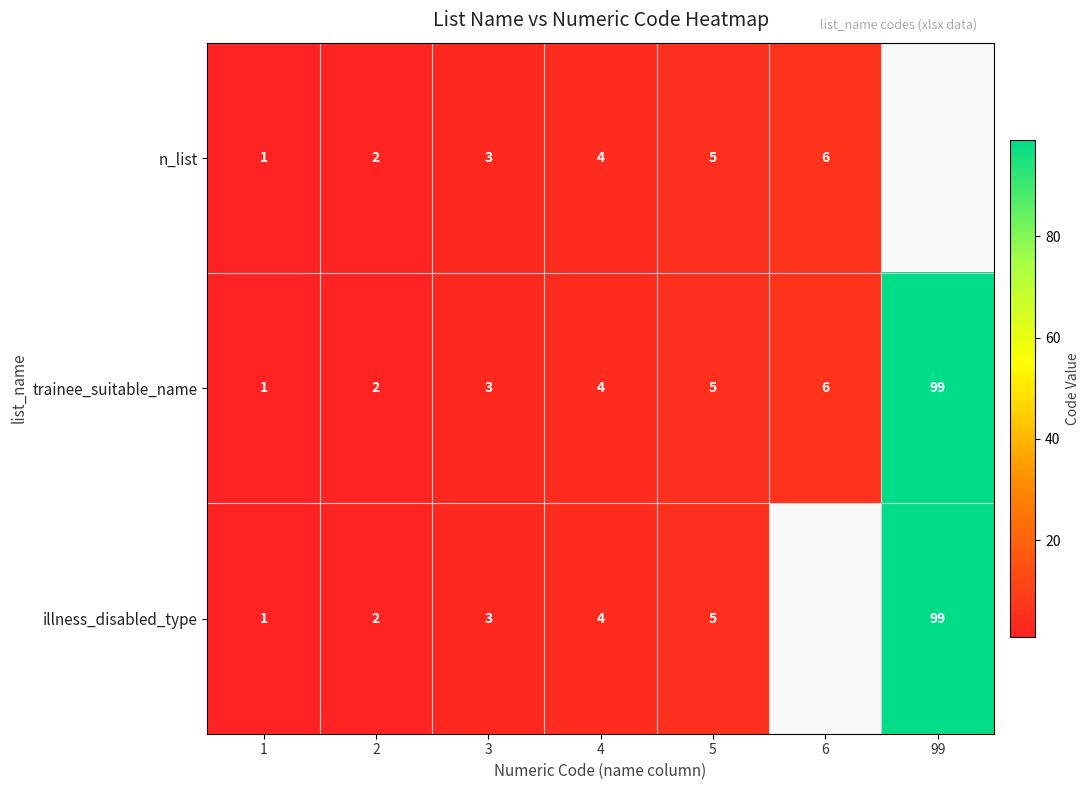

How many data points in trainee_suitable_name are less than 4?

3